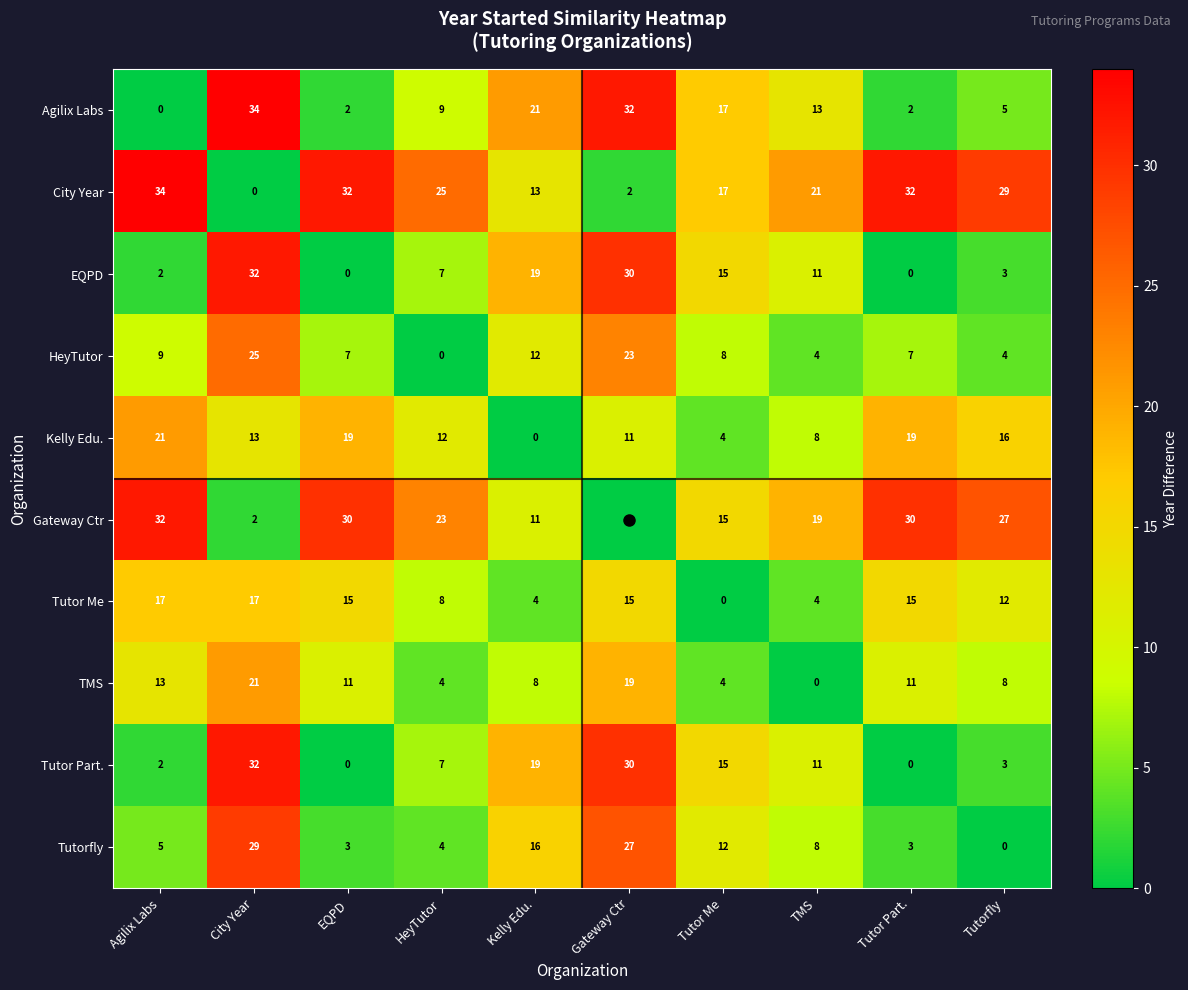

At which category is the sum across all series the highest?

City Year